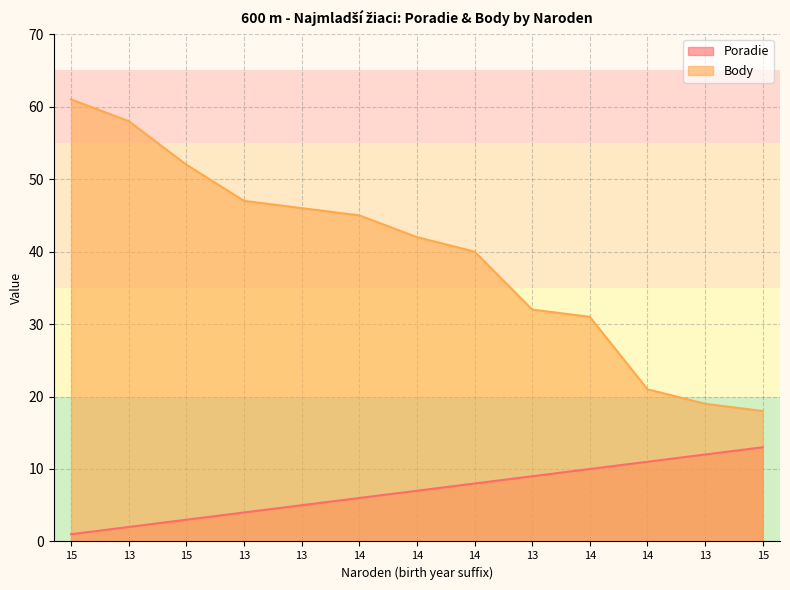

True or false: Poradie has a value of 2 at 13.

True